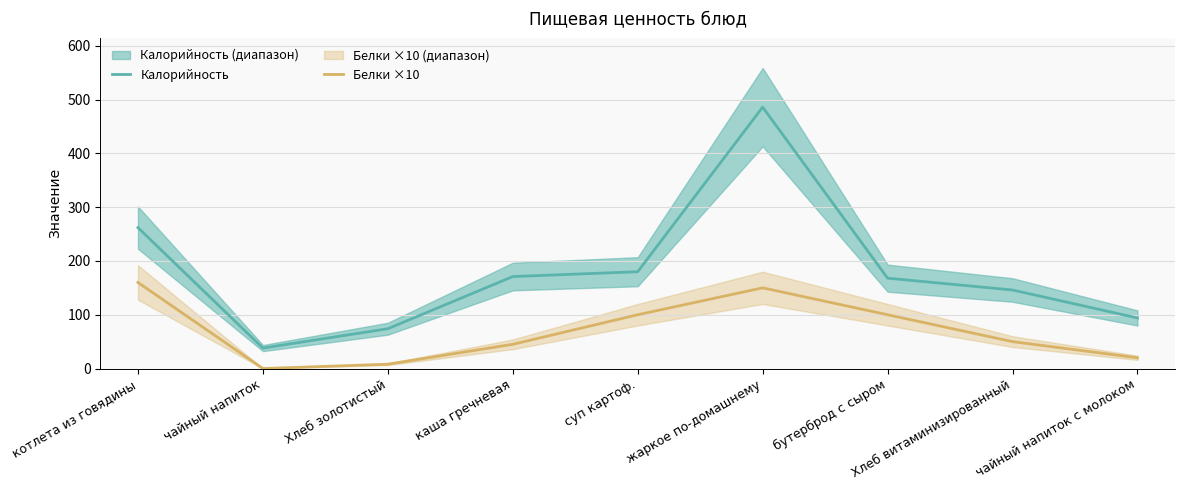

What is the difference between the Калорийность values at бутерброд с сыром and чайный напиток с молоком?

74